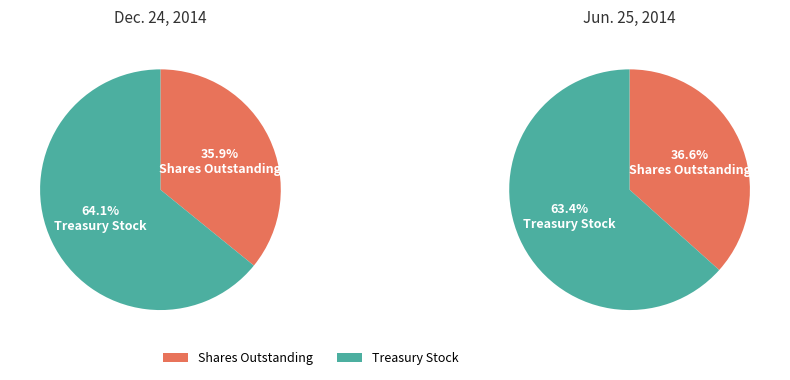

Which category has the smallest portion of the pie?

Shares Outstanding